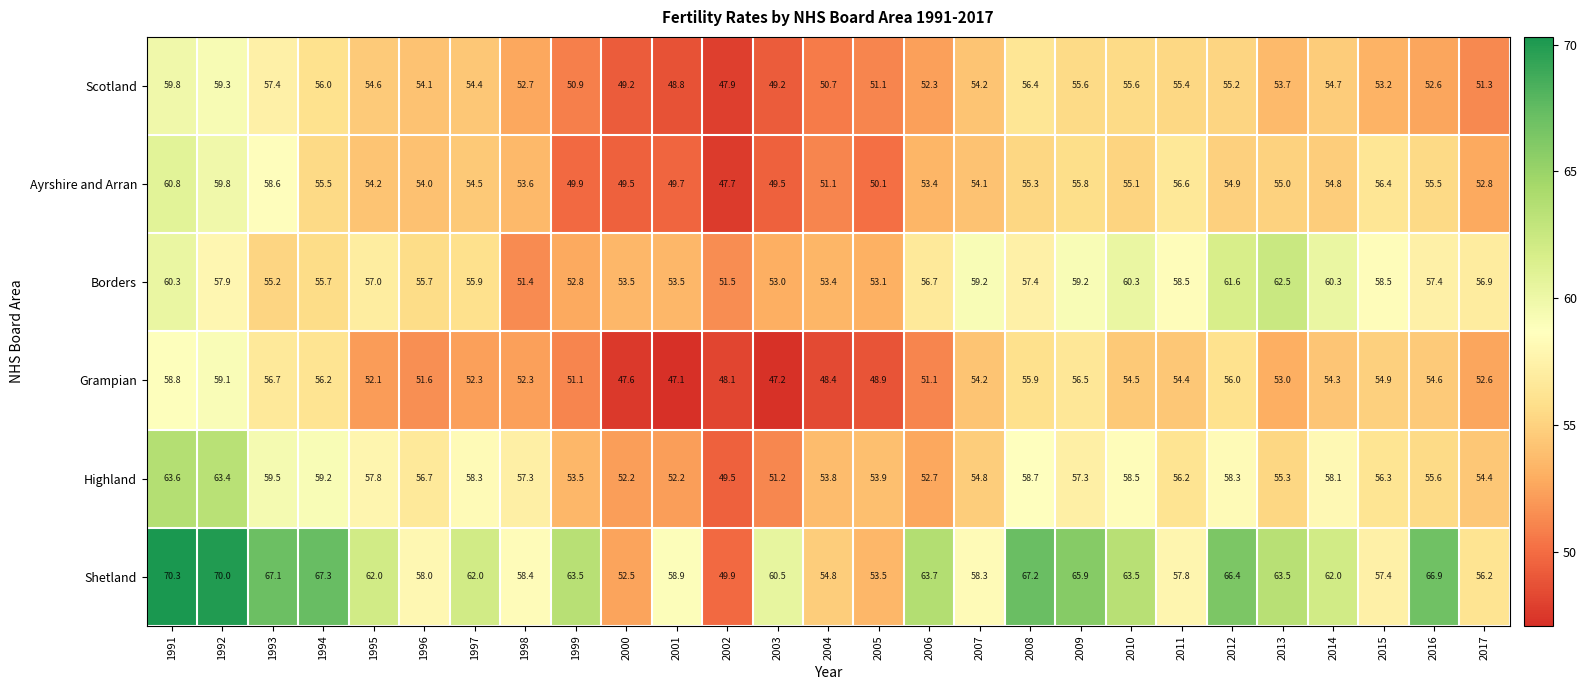

What is the greatest value displayed?

70.3